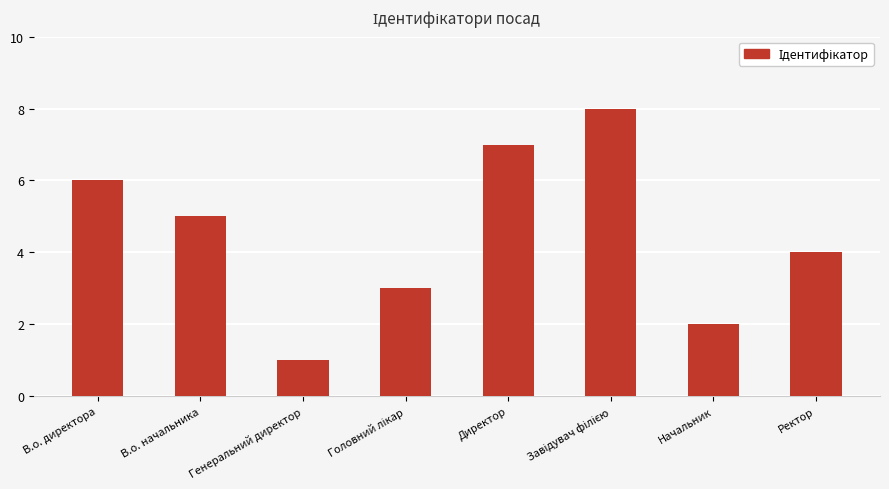

Are the bars grouped side by side (vs. stacked)?

No